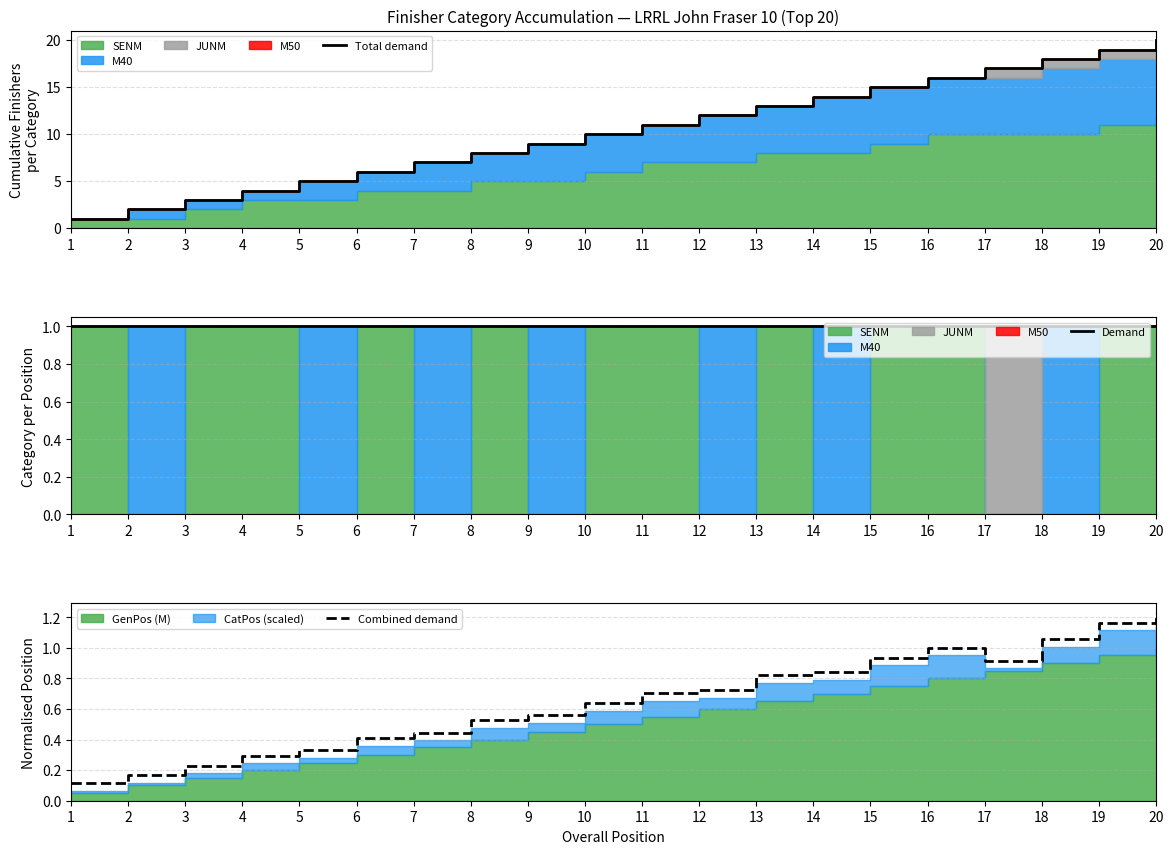

List the labels in order of Combined demand value, smallest first.

1, 2, 3, 4, 5, 6, 7, 8, 9, 10, 11, 12, 13, 14, 17, 15, 16, 18, 19, 20